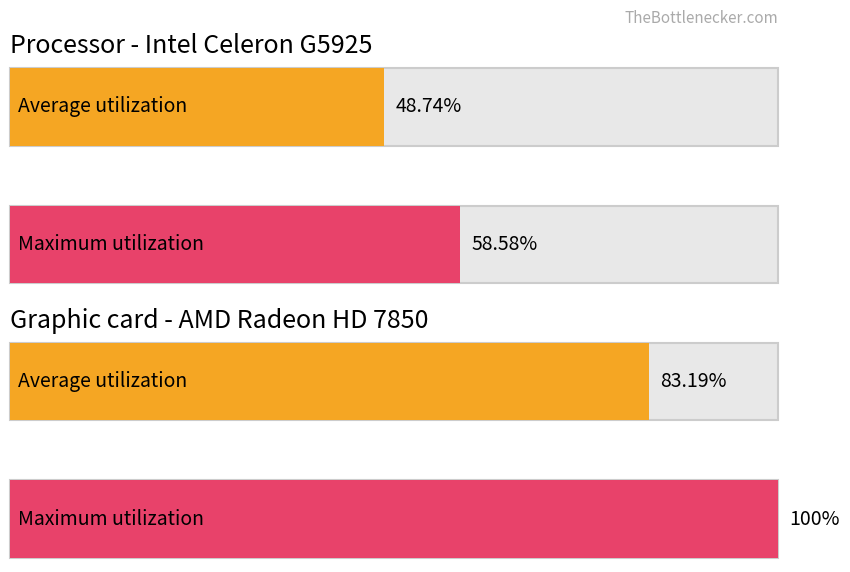

Reading right to left, what are all the values shown in this chart?

Average utilization: 83.2	48.7
Maximum utilization: 100.0	58.6